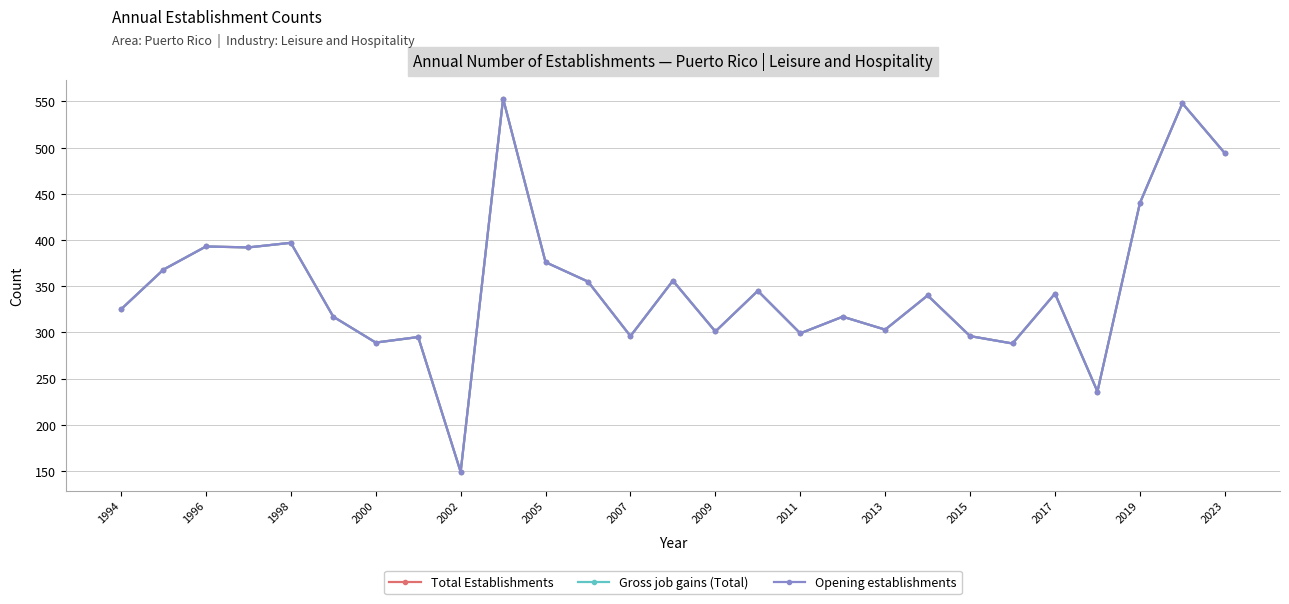

True or false: Gross job gains (Total) and Opening establishments intersect in this chart.

False